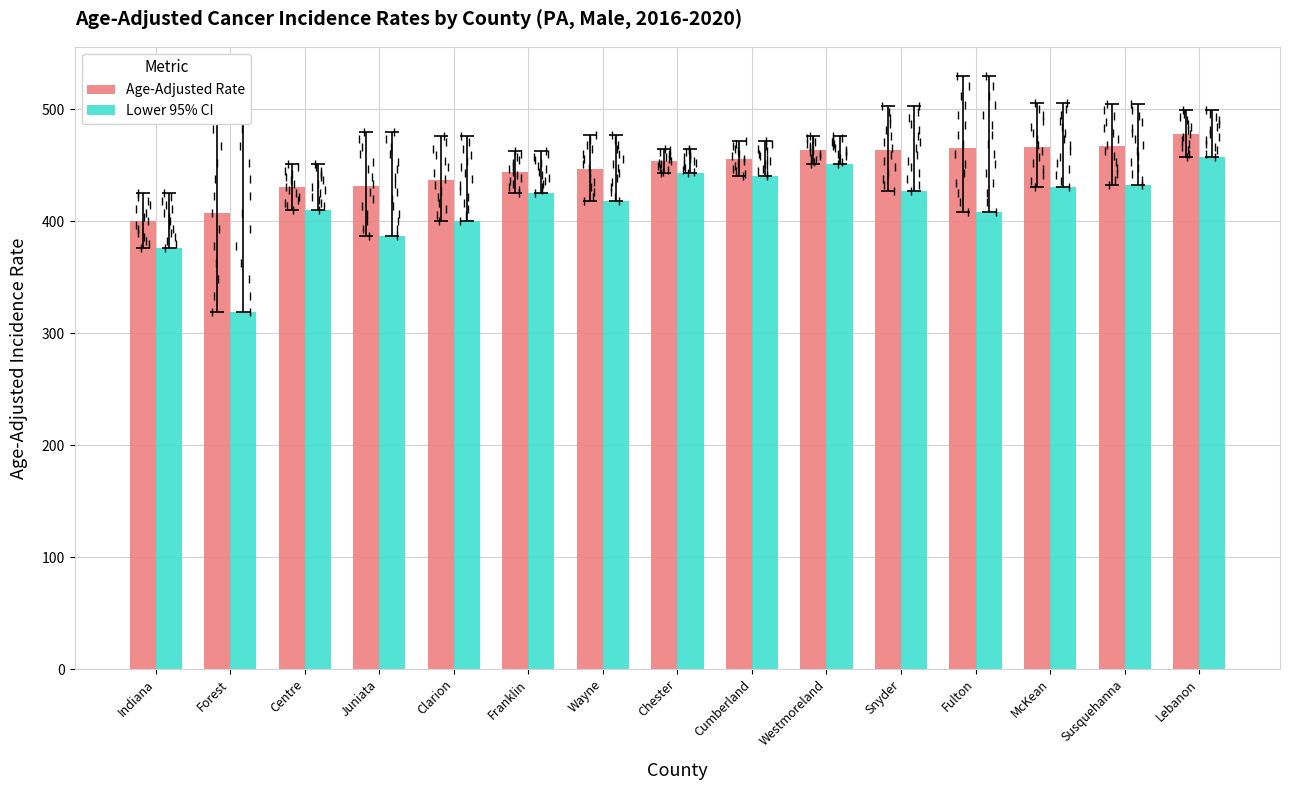

What position from the right is Wayne?

9